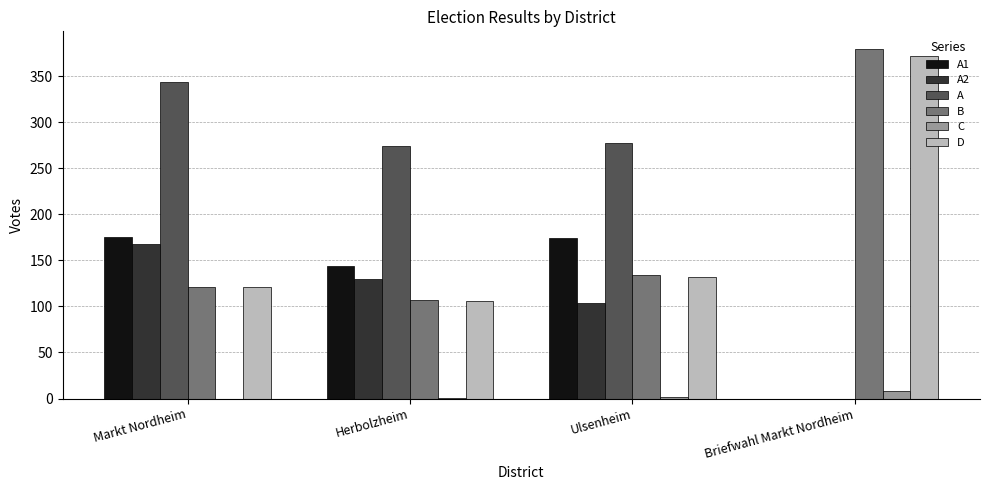

True or false: A2 has a value of 145 at Ulsenheim.

False